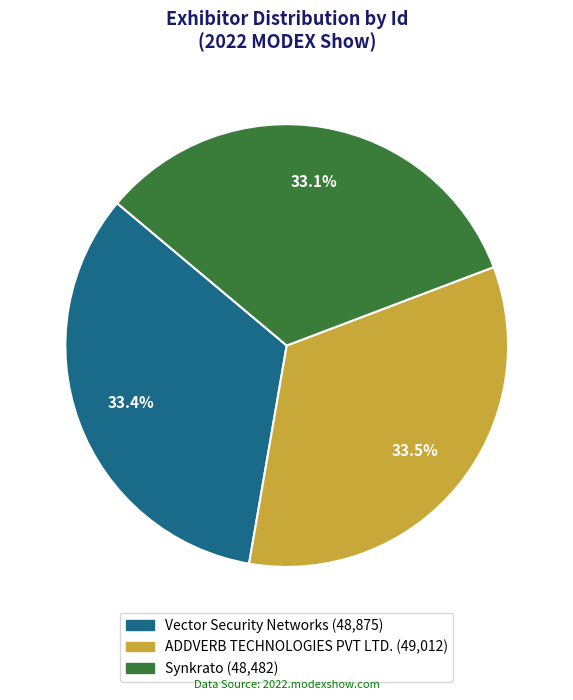

Approximately how many times larger is the value at ADDVERB TECHNOLOGIES PVT LTD. (49,012) compared to Synkrato (48,482)?

1.0